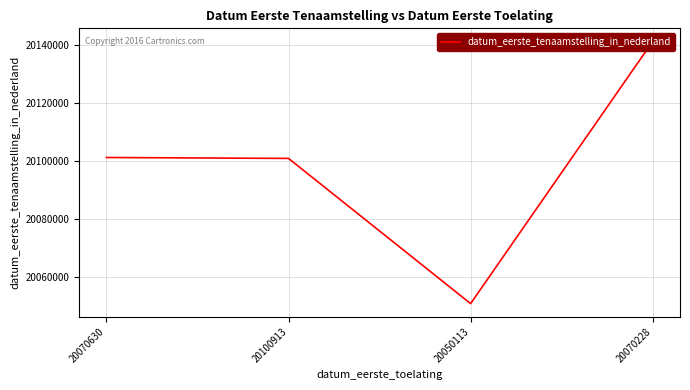

What is the minimum value shown in the chart?

20051007